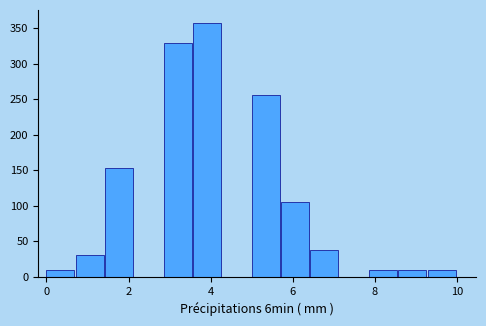

Around what value on the x-axis is the tallest bar? Give the approximate position of its centre, as read against the axis.

4.0